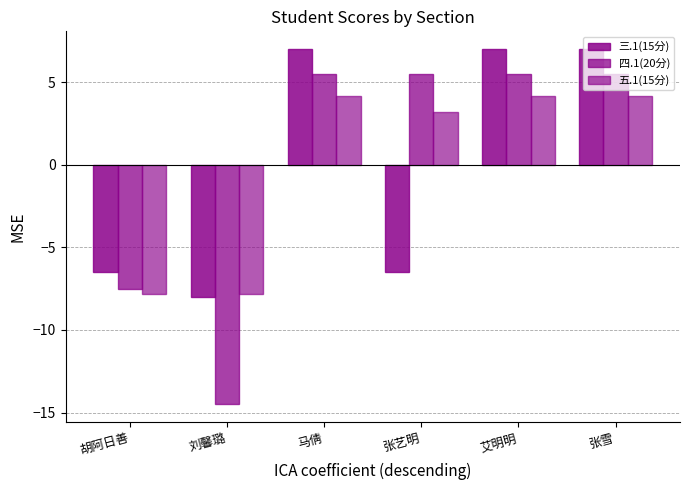

Rank the series at 艾明明 from highest to lowest value.

三.1(15分), 四.1(20分), 五.1(15分)